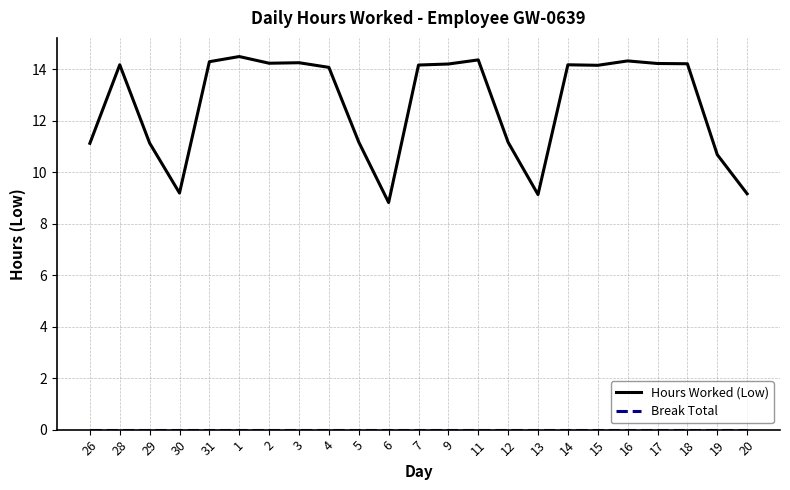

Between 4 and 13, which series saw the biggest shift?

Hours Worked (Low)